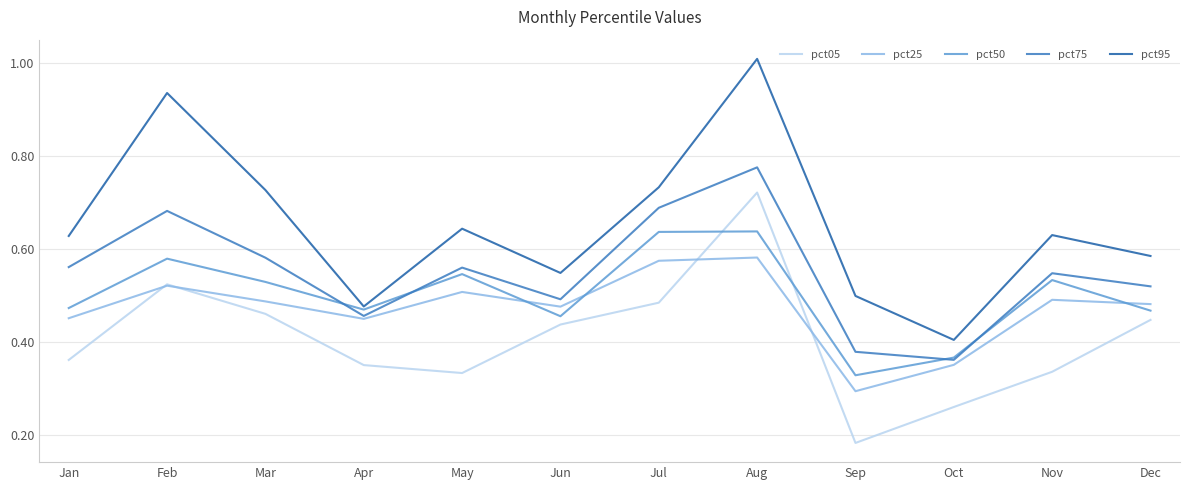

Which series has the widest spread of values?

pct95